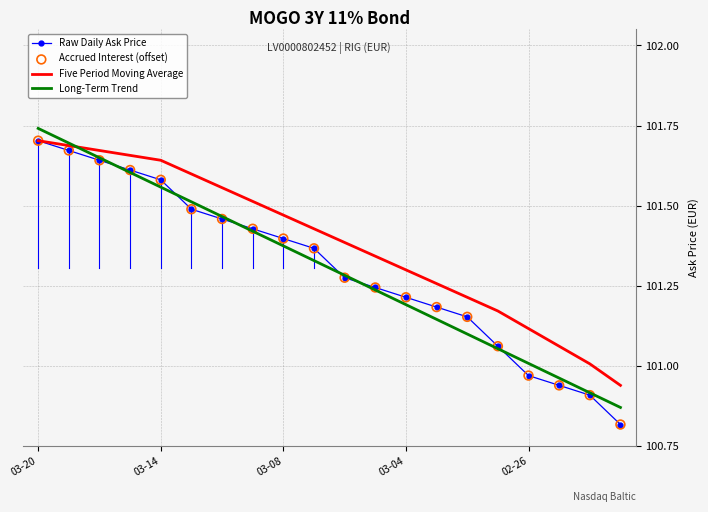

Which series has the largest total across all categories?

Five Period Moving Average